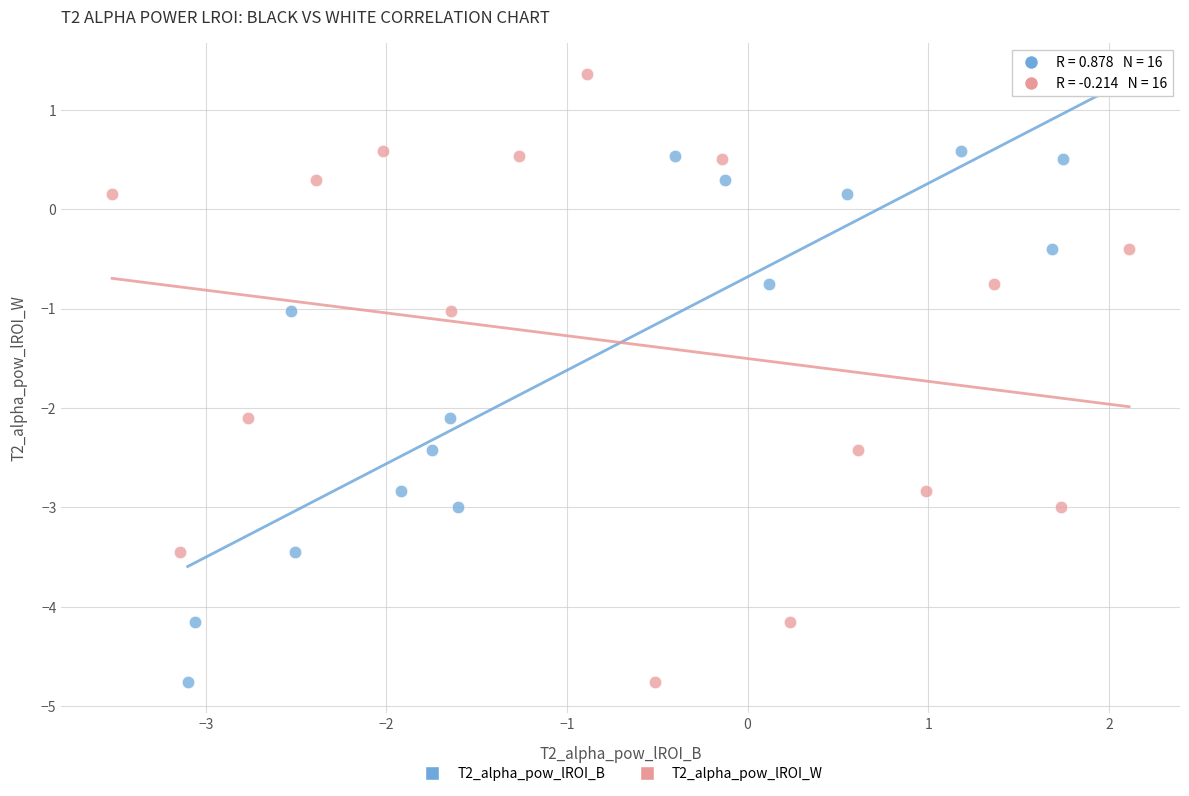

What are all the series names shown in the legend?

T2_alpha_pow_lROI_B, T2_alpha_pow_lROI_W